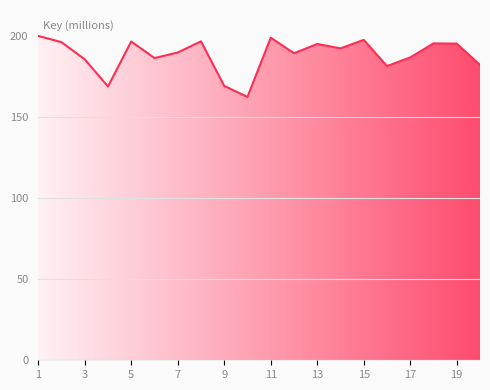

True or false: there are more than 0 points higher than both neighbors.

True